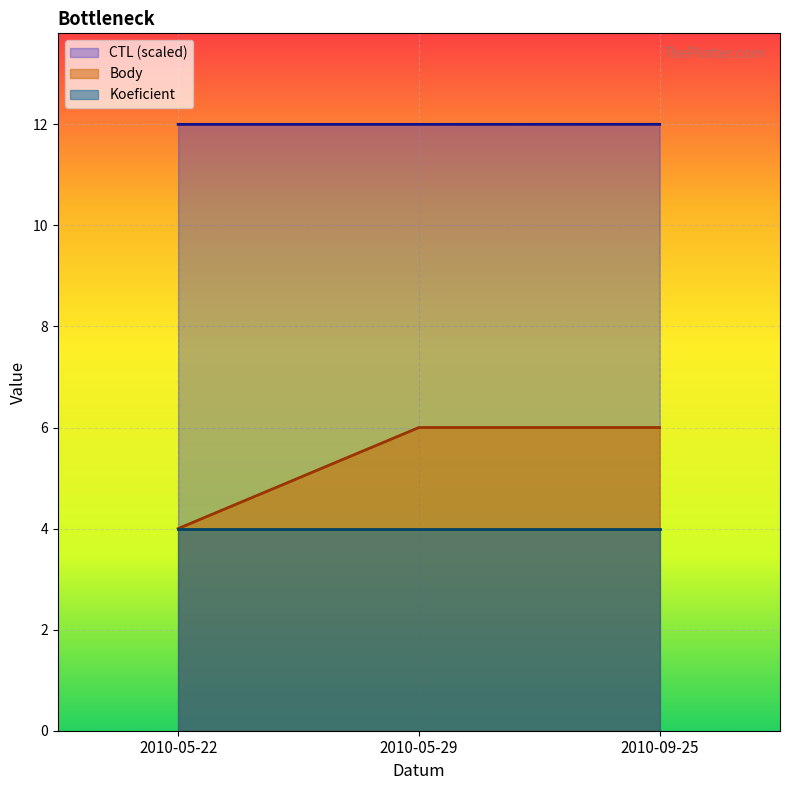

The Body series shows 8.1 at 2010-05-29. True or false?

False